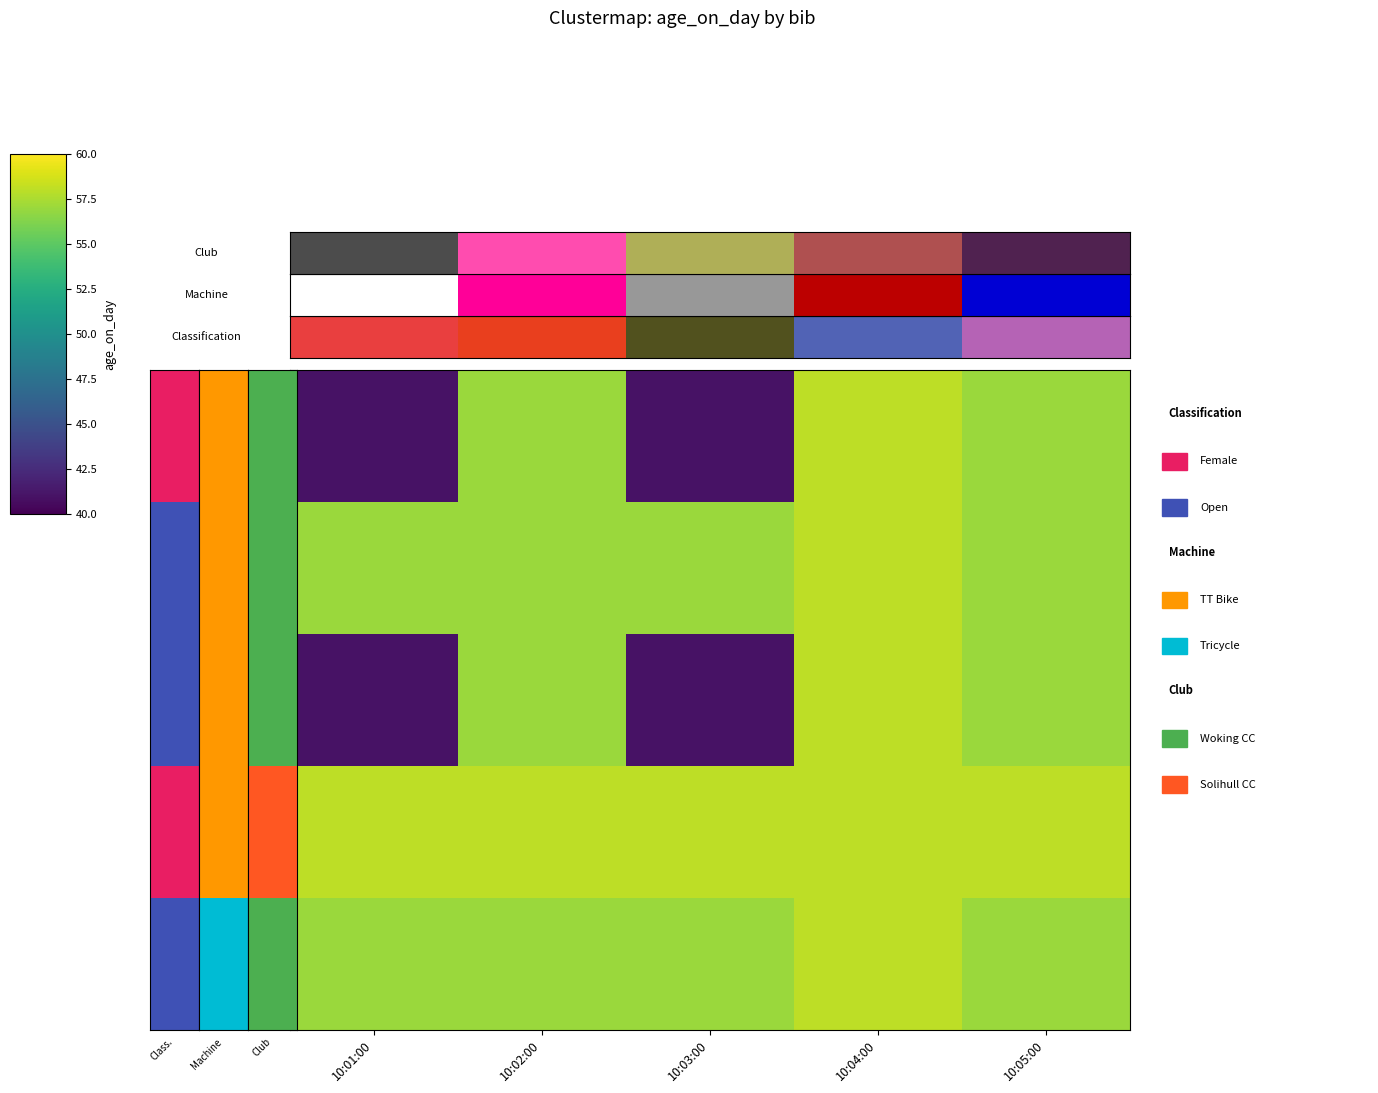

Which has a higher value, 10:02:00 or 10:05:00?

10:02:00